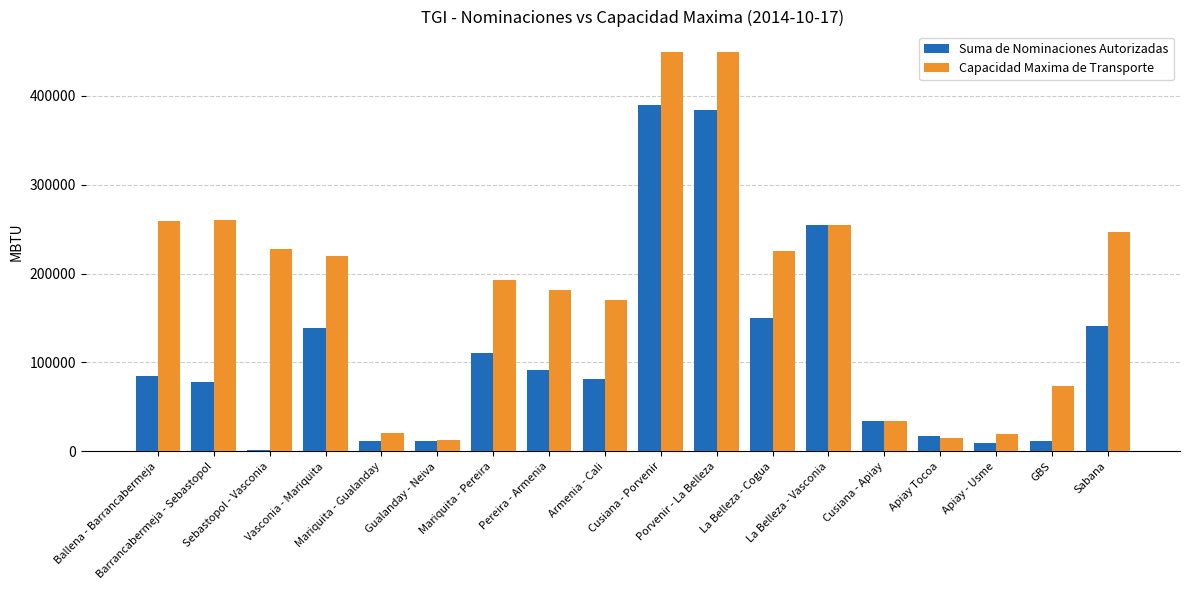

Which series has the widest spread of values?

Capacidad Maxima de Transporte